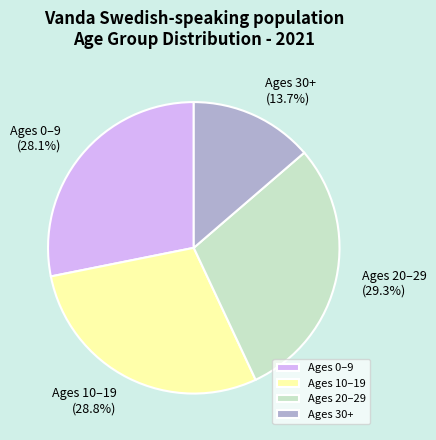

Is there a majority slice in this chart?

No